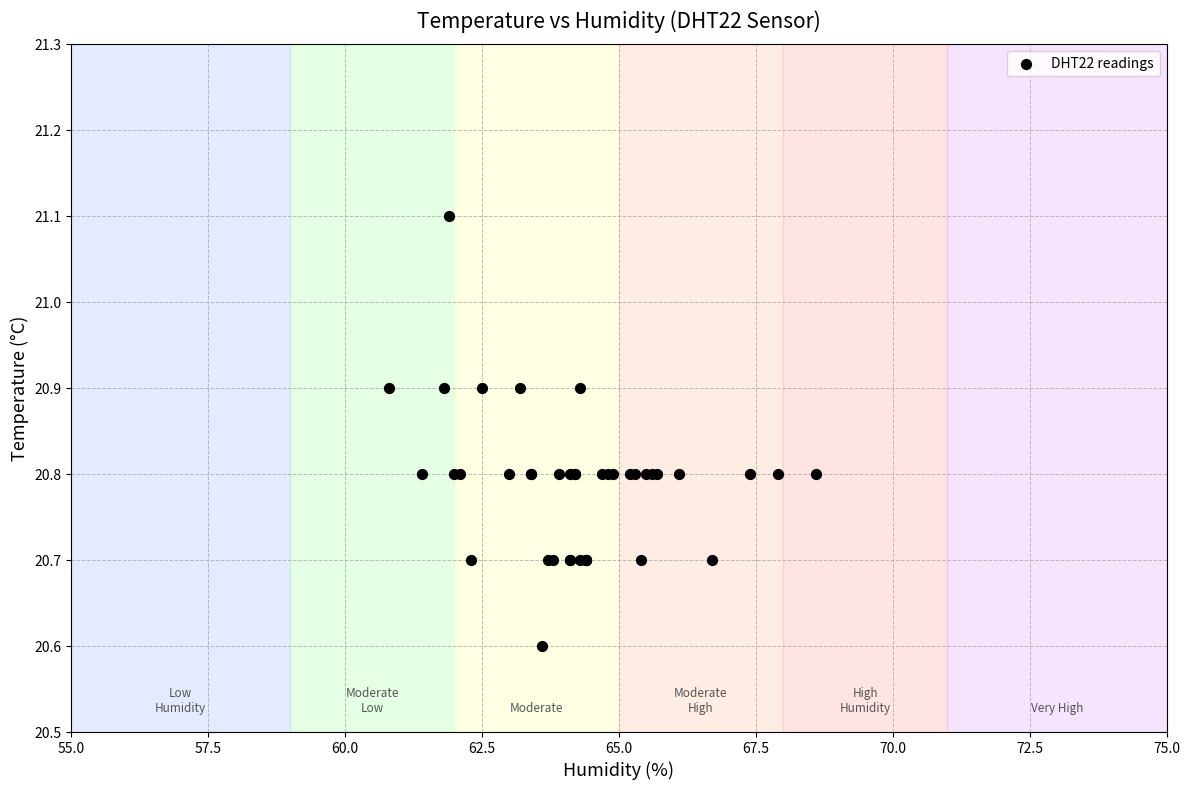

What Y value in the scatter plot is closest to 20?

20.6